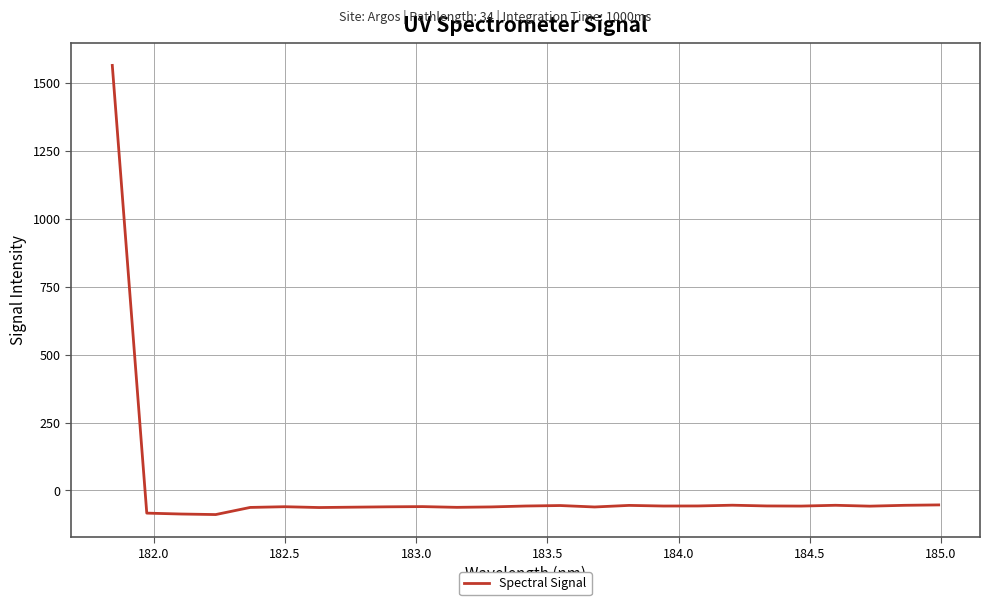

What is the difference between the maximum and minimum values?

1653.9